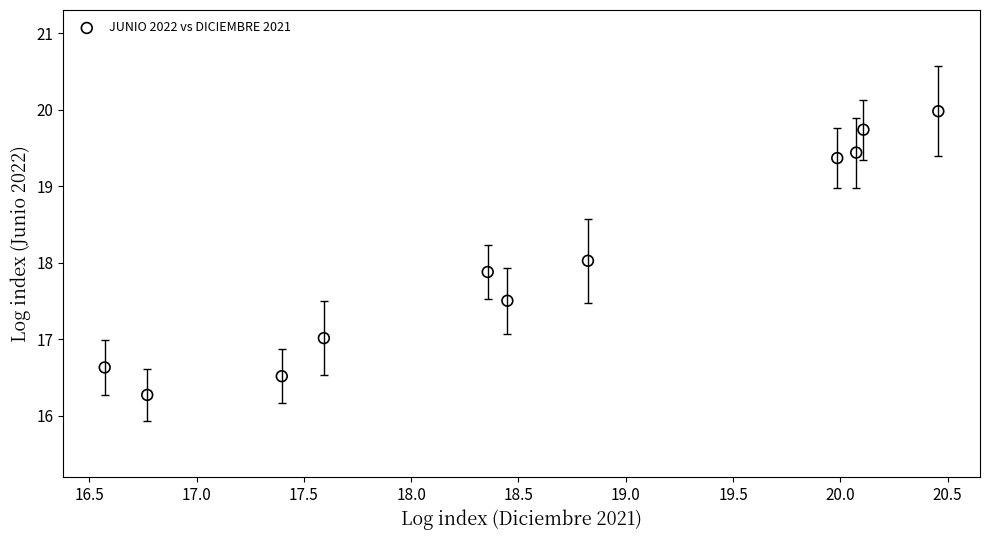

What is the range of X values (max minus min)?

3.9